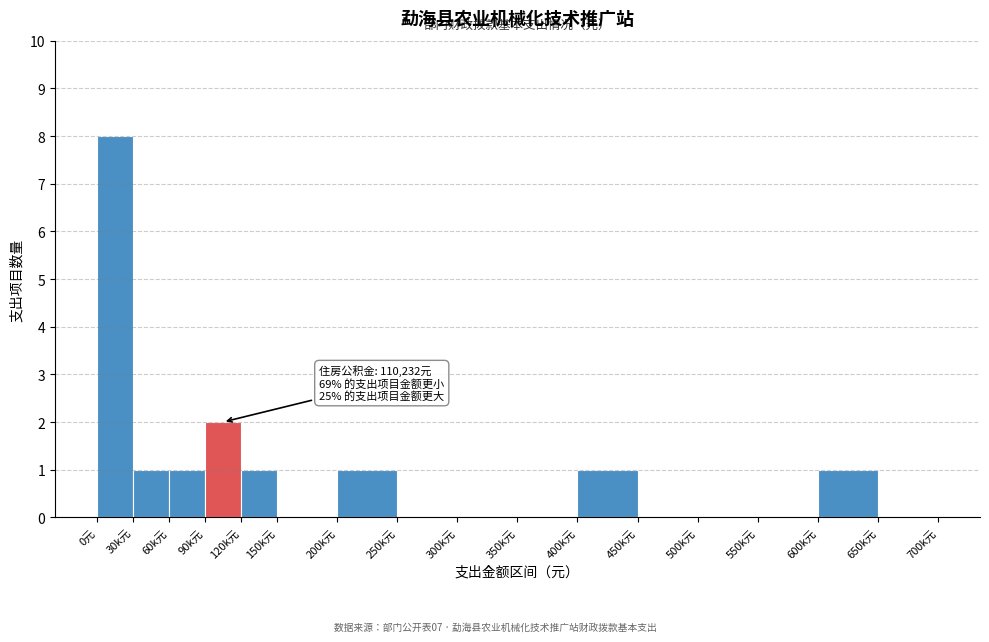

Reading right to left, what are all the values shown in this chart?

650k元=0	600k元=1	550k元=0	500k元=0	450k元=0	400k元=1	350k元=0	300k元=0	250k元=0	200k元=1	150k元=0	120k元=1	90k元=2	60k元=1	30k元=1	0元=8